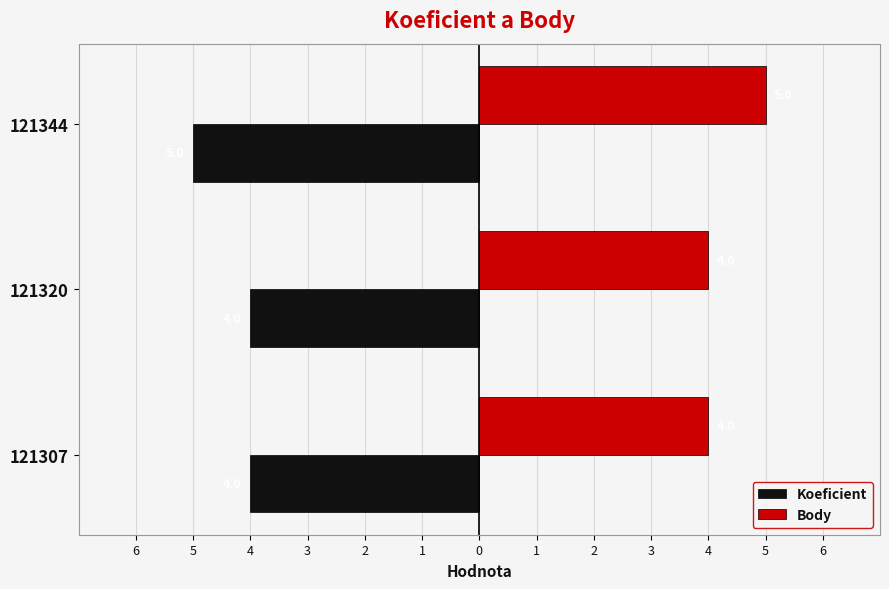

What is the value of the Koeficient bar at the 2nd from the left?

-4